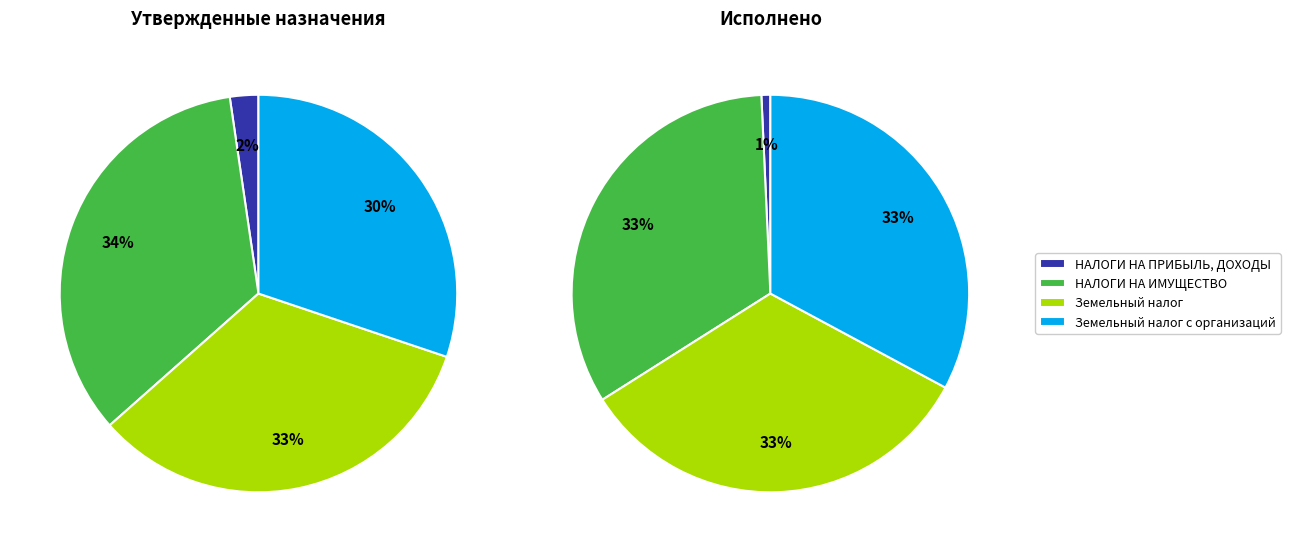

What percentage is the Земельный налог slice, to the nearest percent?

33%